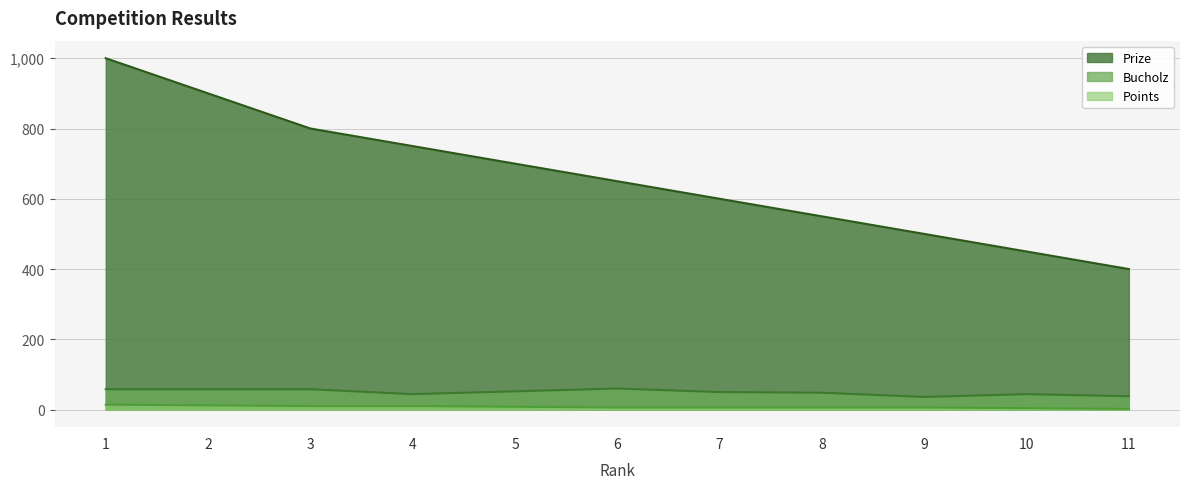

Which category has the highest value in the Prize series?

1